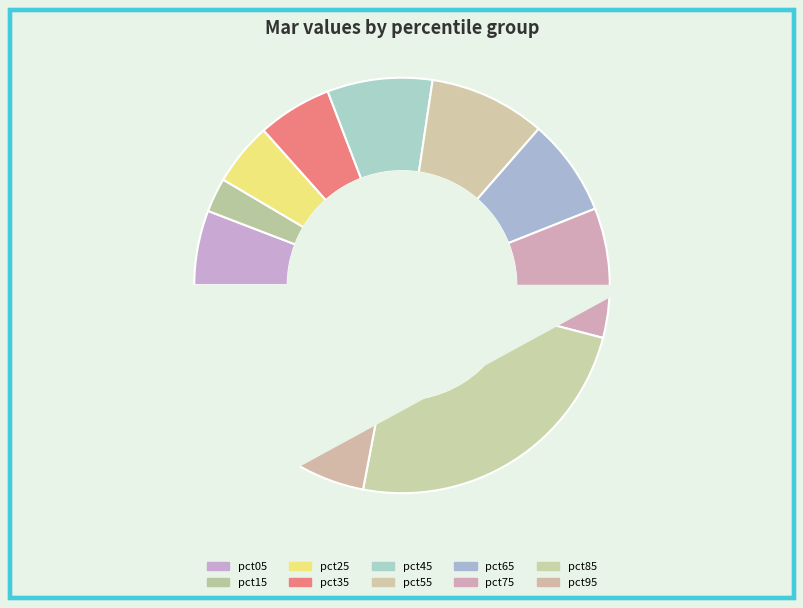

What portion of the pie excludes pct65?

92.4%